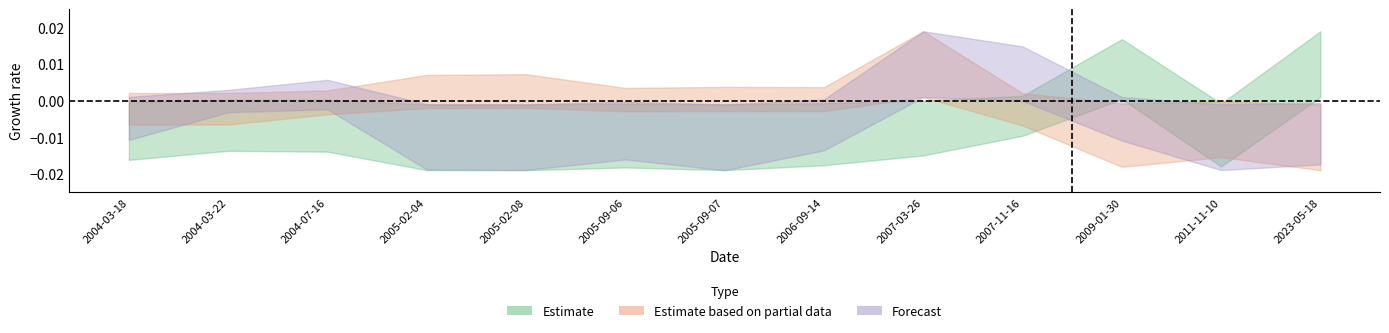

What is the label of the 2nd point from the left?

2004-03-22